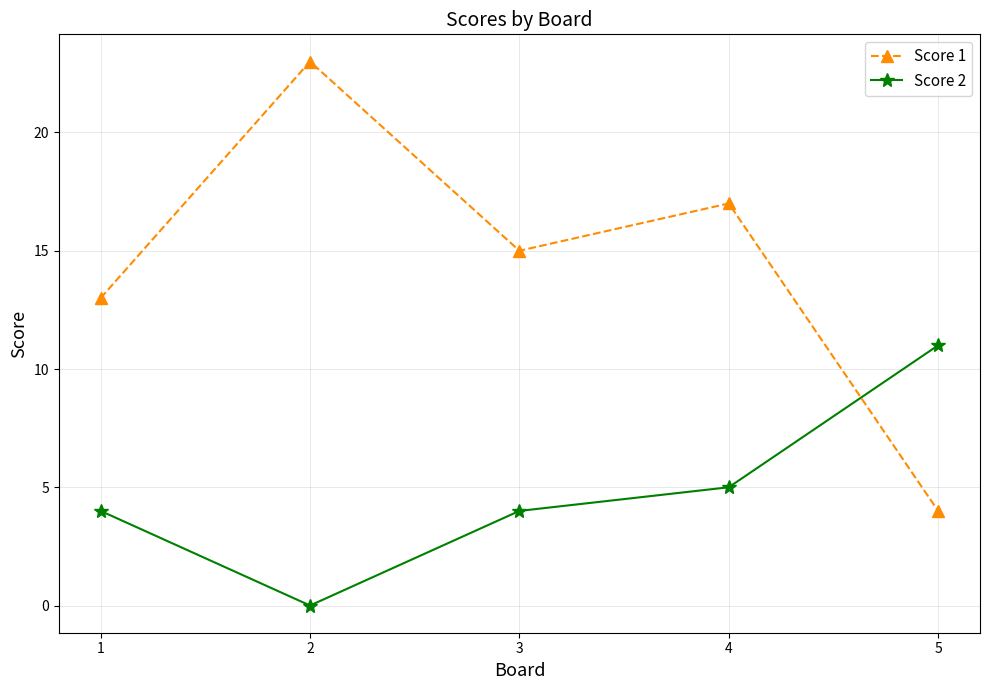

At which label does Score 2 reach its minimum?

2